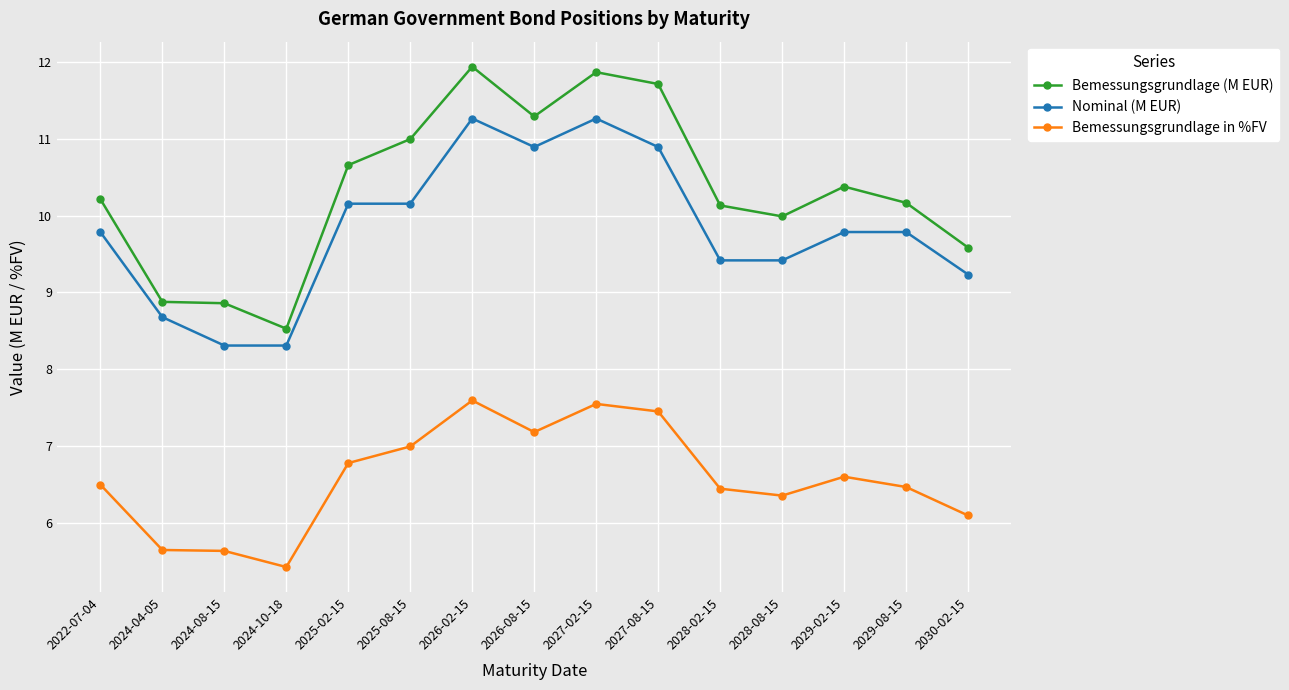

What is the difference between the highest and lowest values at 2026-02-15?

4.3